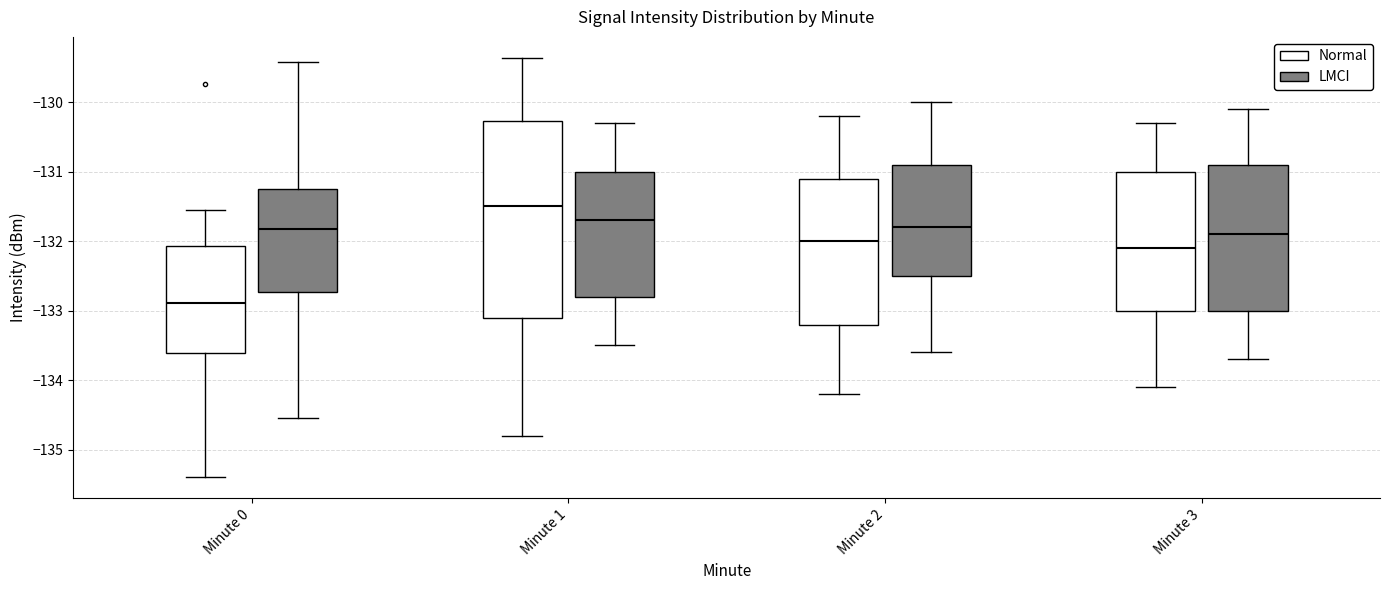

Which box has the highest median line?

Minute 1 (Normal)